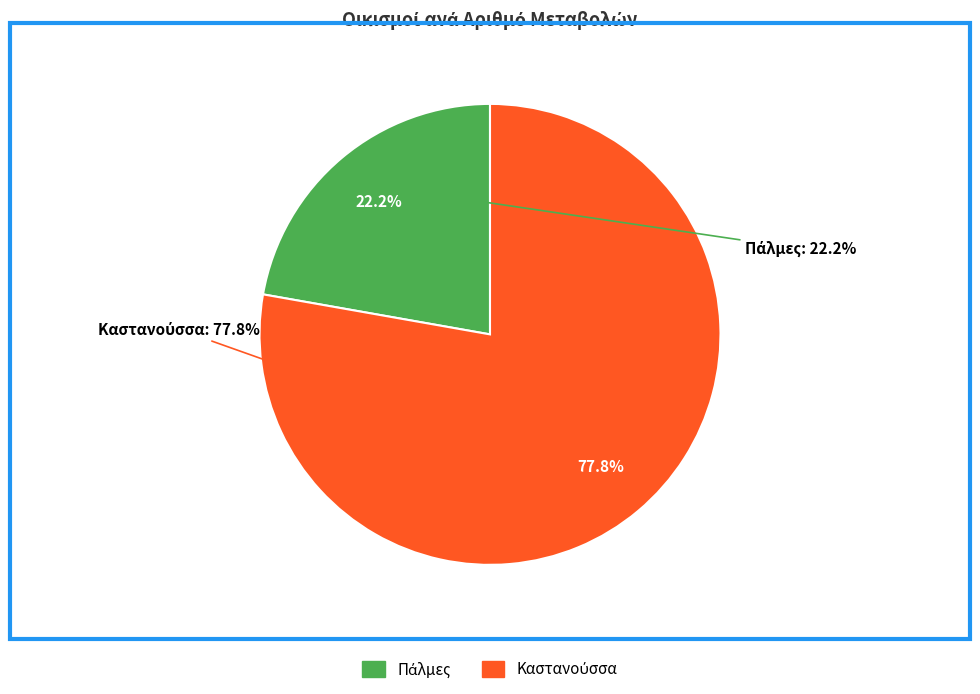

To the nearest percent, what is the difference between the largest and smallest slice percentages?

56%